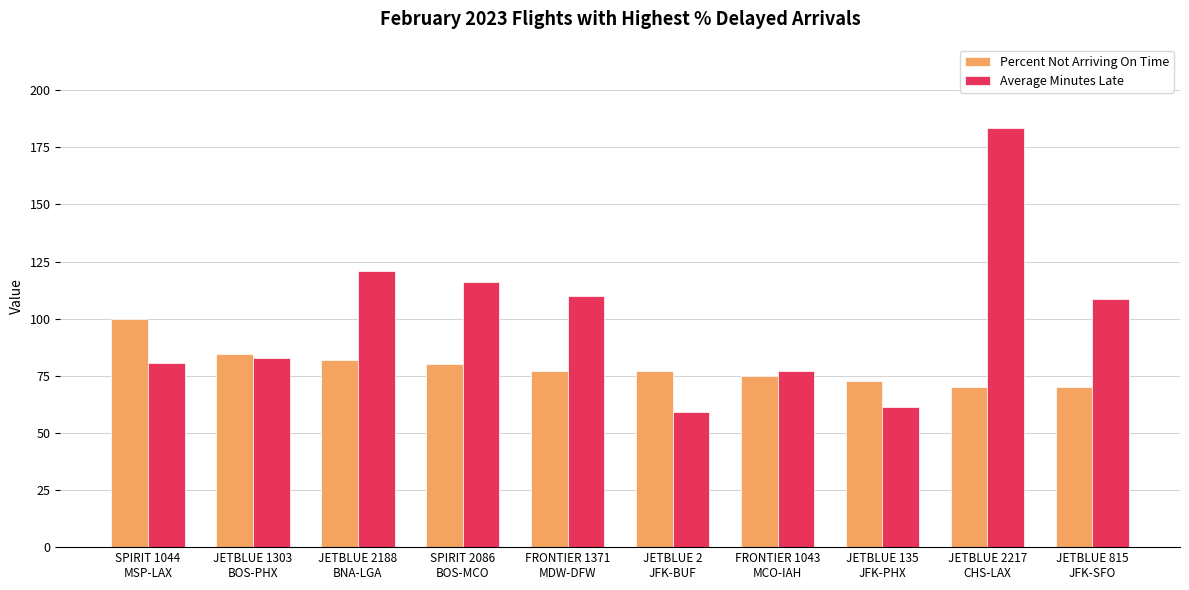

Between SPIRIT 1044
MSP-LAX and FRONTIER 1371
MDW-DFW, which series saw the biggest shift?

Average Minutes Late